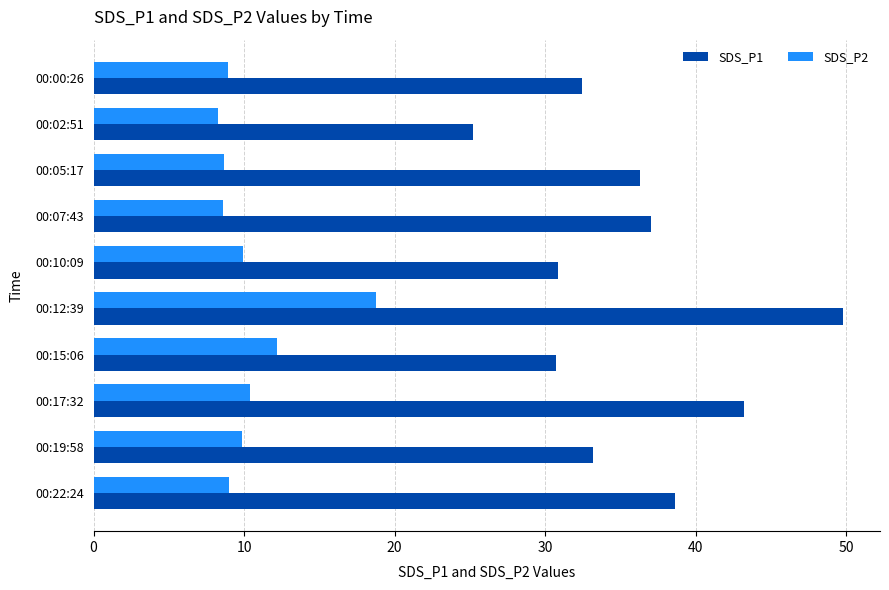

What is the maximum value shown in the chart?

49.8